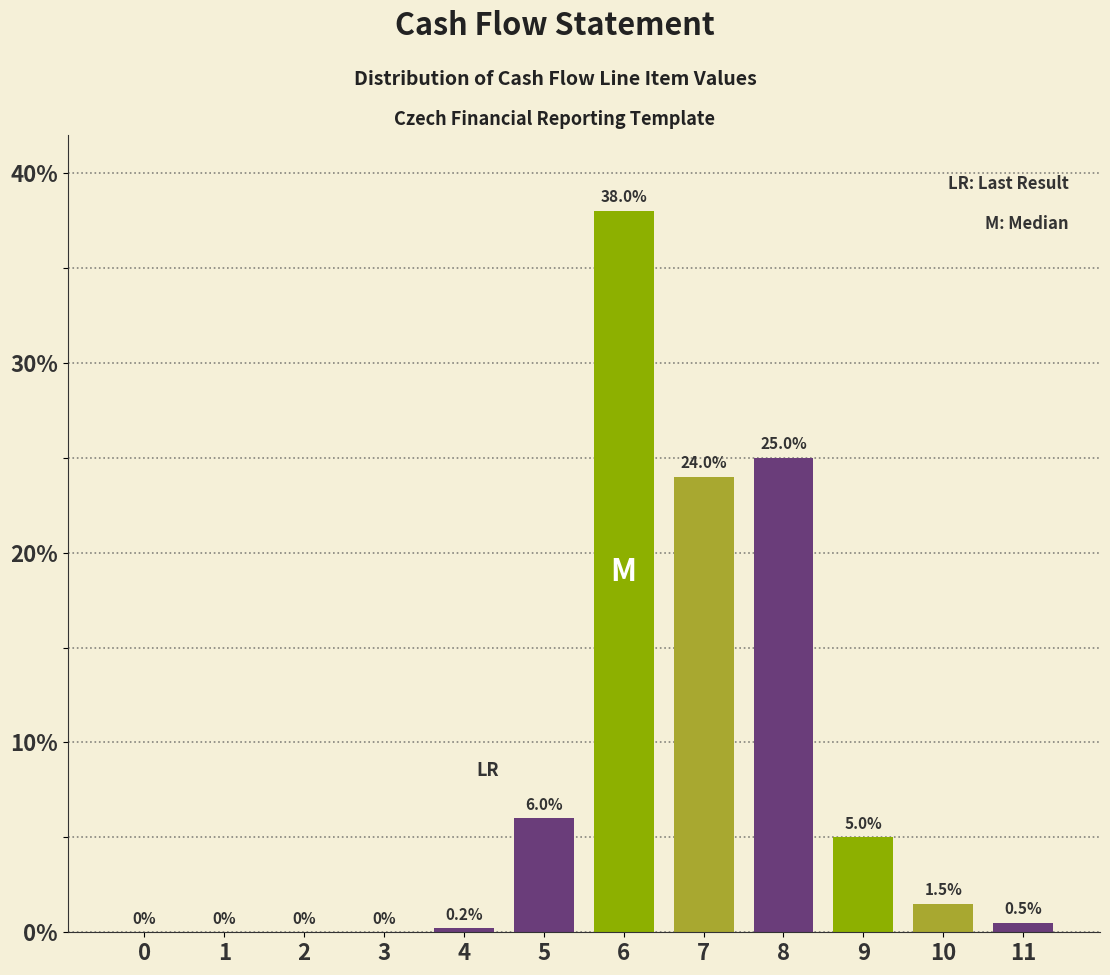

Reading right to left, list all the values displayed in this chart.

11=0.5	10=1.5	9=5.0	8=25.0	7=24.0	6=38.0	5=6.0	4=0.2	3=0.0	2=0.0	1=0.0	0=0.0